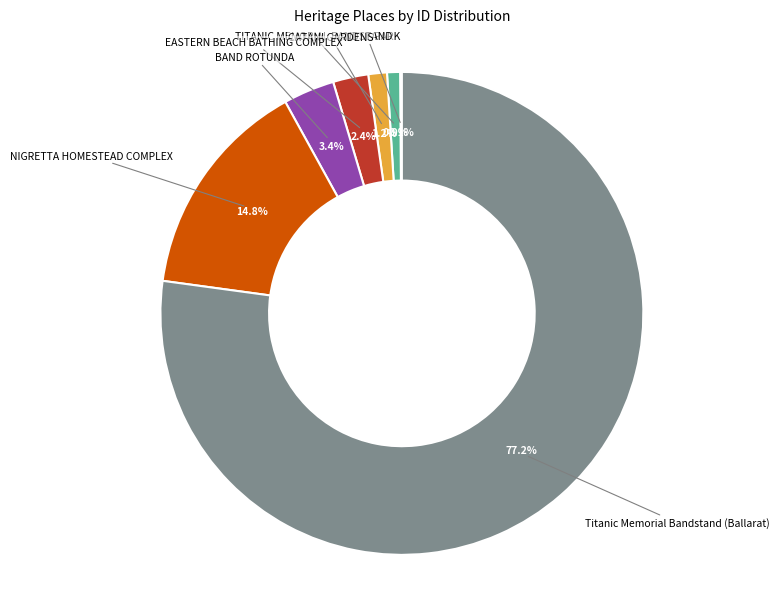

Count the number of slices in the pie.

7